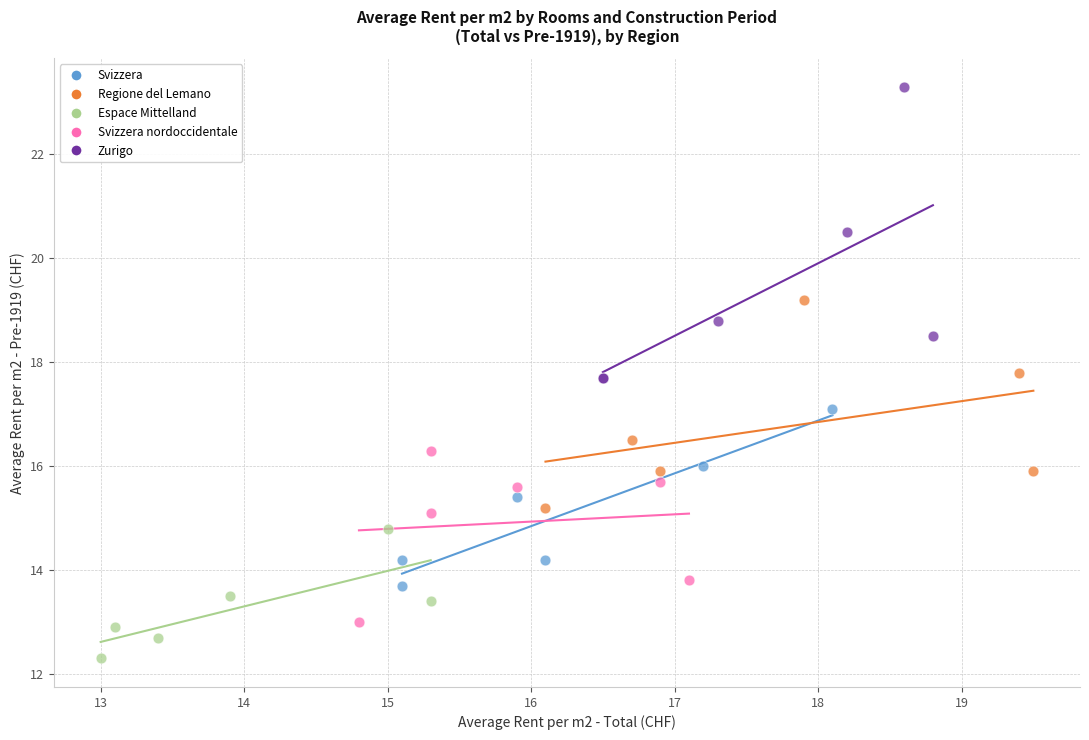

Which series contains the highest Y value?

Zurigo